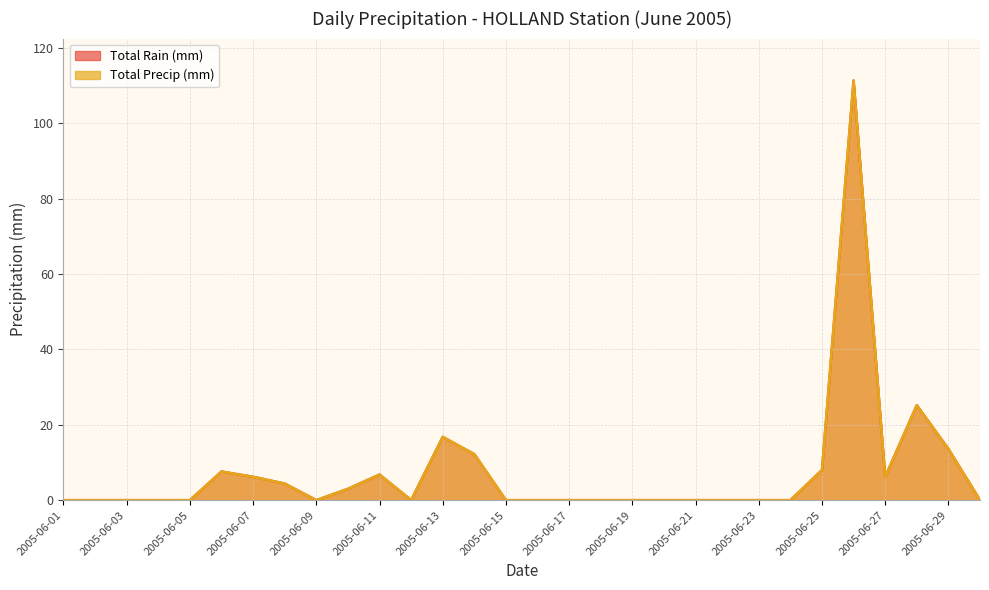

At how many categories does at least one series exceed 98?

1